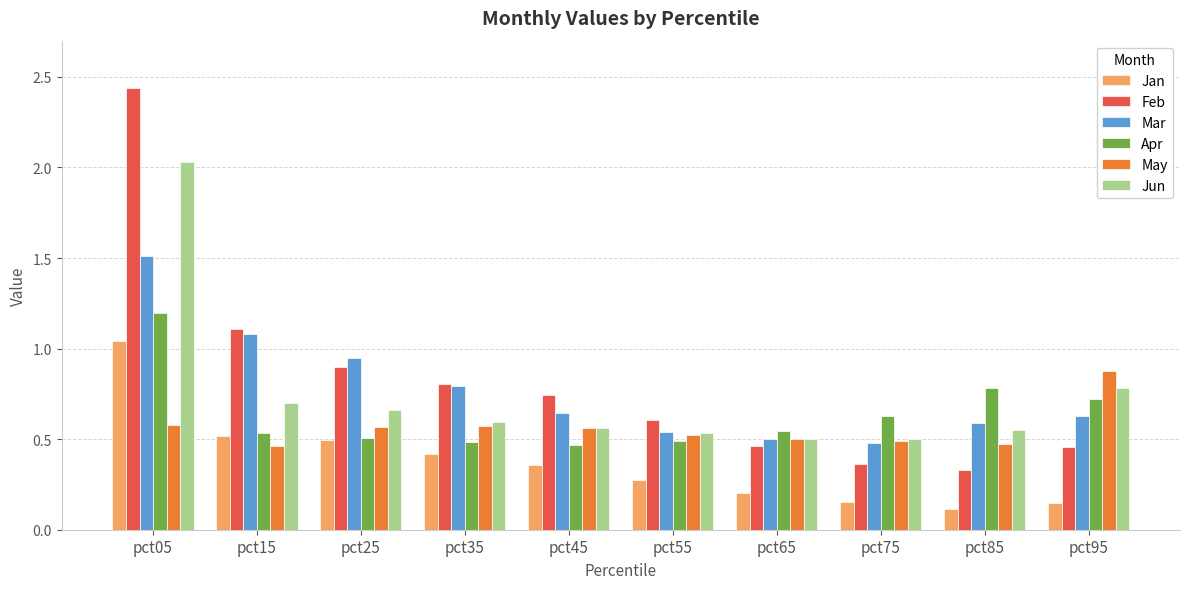

At pct05, list the series in order from largest to smallest.

Feb, Jun, Mar, Apr, Jan, May